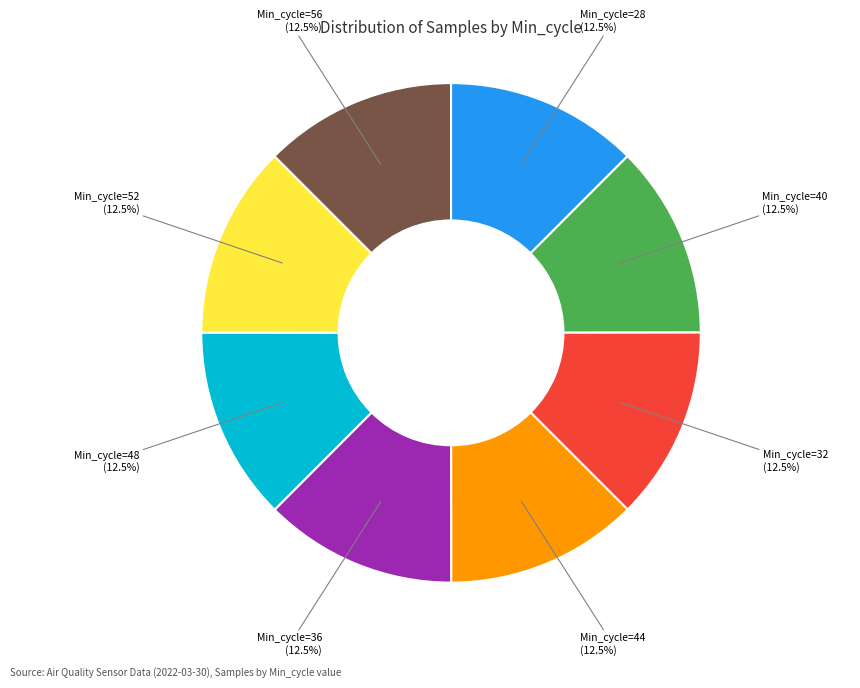

How many segments does this pie chart have?

8